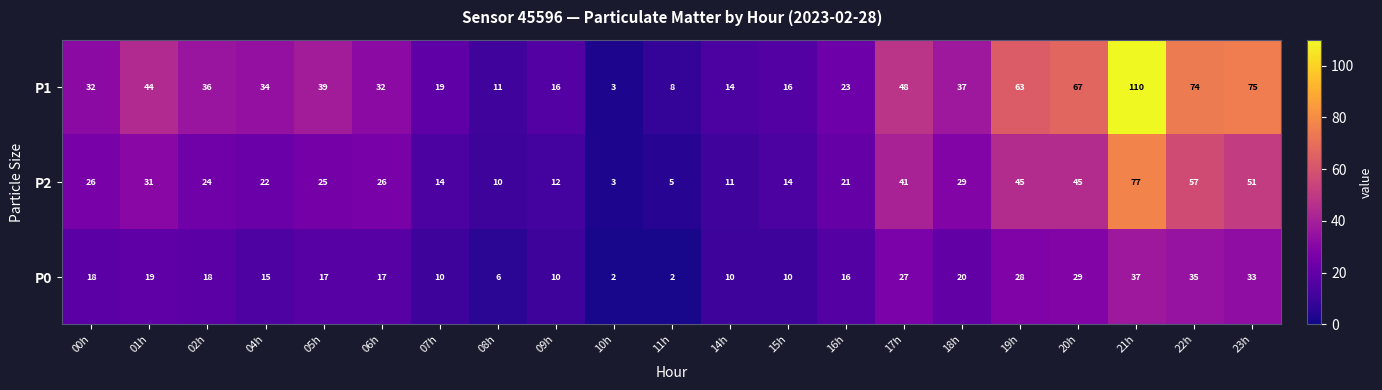

Which category has the lowest value in the P2 series?

10h